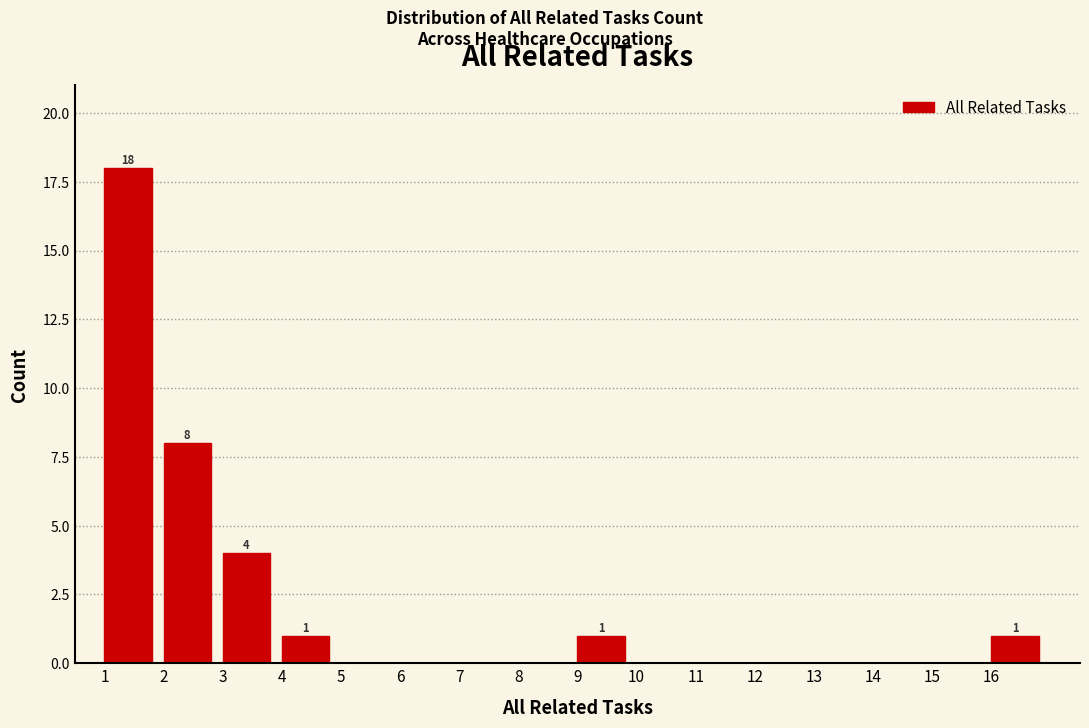

Which range on the x-axis has the tallest bar?

1 to 2